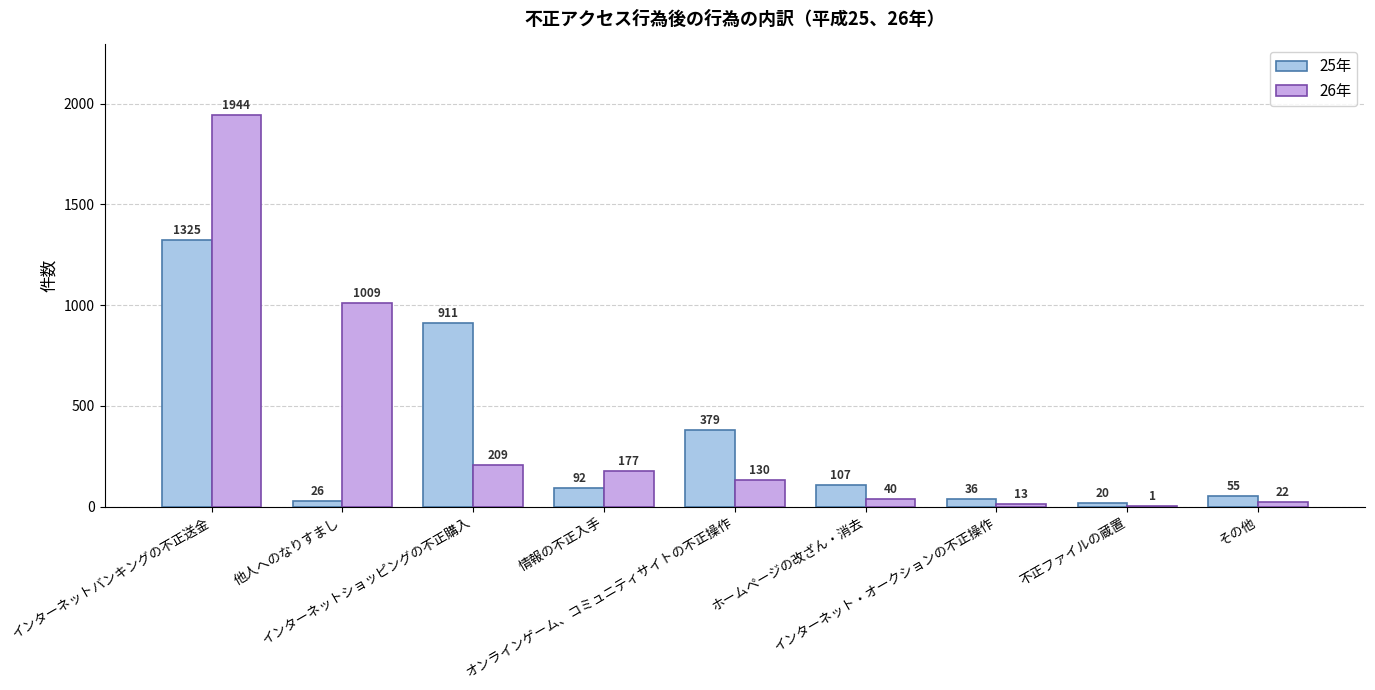

What is the maximum value shown in the chart?

1944